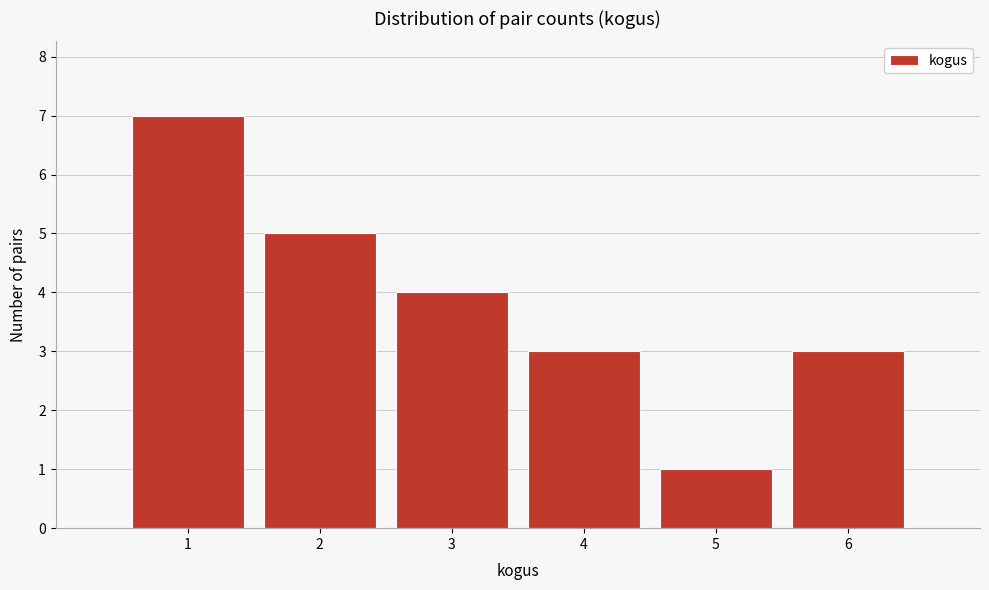

Reading left to right, transcribe this chart: for each bar, give the range it covers on the x-axis and its height. The values are not printed on the chart, so give them approximately, as read against the axis.

0.5 to 1.5: 7
1.5 to 2.5: 5
2.5 to 3.5: 4
3.5 to 4.5: 3
4.5 to 5.5: 1
5.5 to 6.5: 3